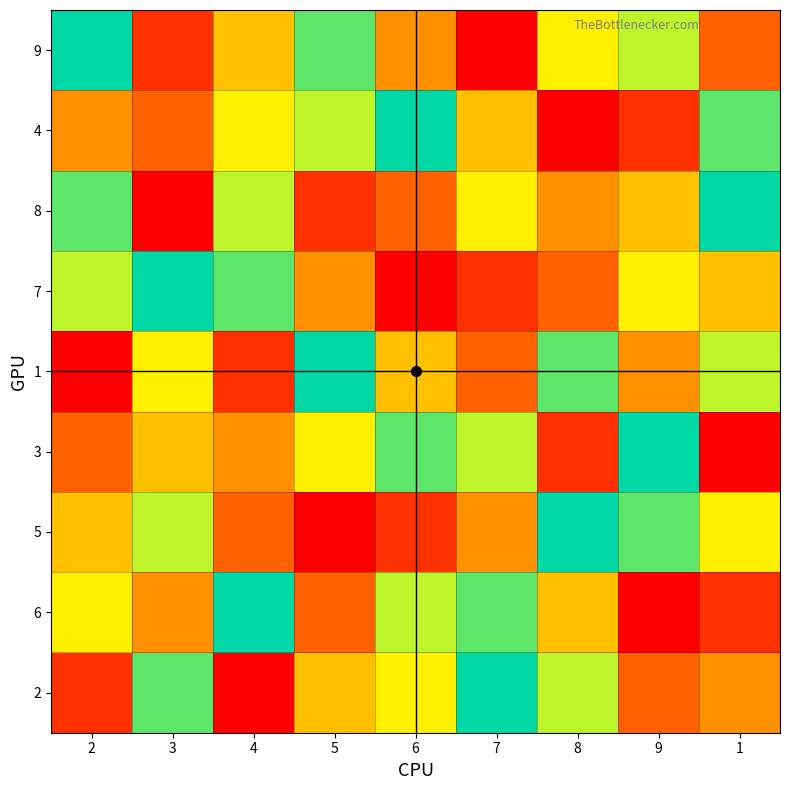

Reading right to left, transcribe all the data shown in this chart.

9: 1=3	9=7	8=6	7=1	6=4	5=8	4=5	3=2	2=9
4: 1=8	9=2	8=1	7=5	6=9	5=7	4=6	3=3	2=4
8: 1=9	9=5	8=4	7=6	6=3	5=2	4=7	3=1	2=8
7: 1=5	9=6	8=3	7=2	6=1	5=4	4=8	3=9	2=7
1: 1=7	9=4	8=8	7=3	6=5	5=9	4=2	3=6	2=1
3: 1=1	9=9	8=2	7=7	6=8	5=6	4=4	3=5	2=3
5: 1=6	9=8	8=9	7=4	6=2	5=1	4=3	3=7	2=5
6: 1=2	9=1	8=5	7=8	6=7	5=3	4=9	3=4	2=6
2: 1=4	9=3	8=7	7=9	6=6	5=5	4=1	3=8	2=2